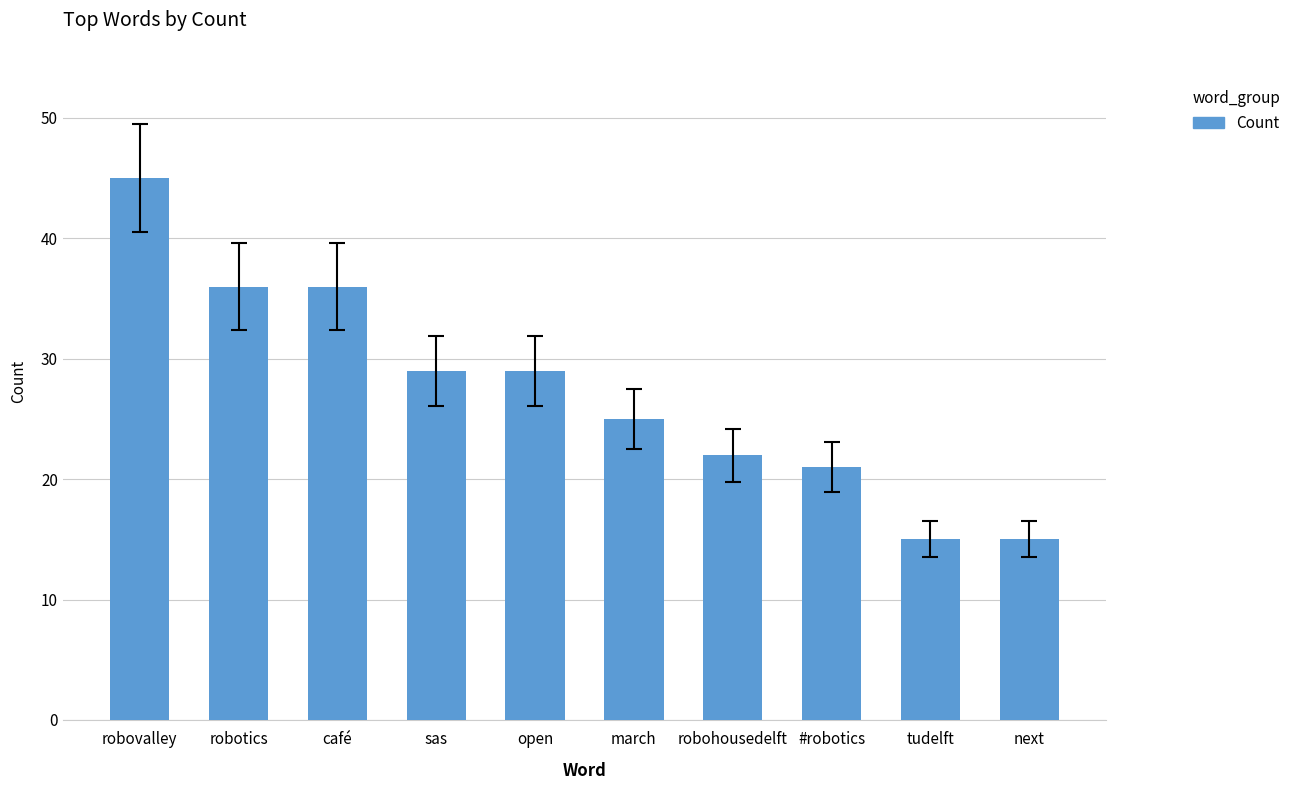

Which label corresponds to the largest value in the chart?

robovalley